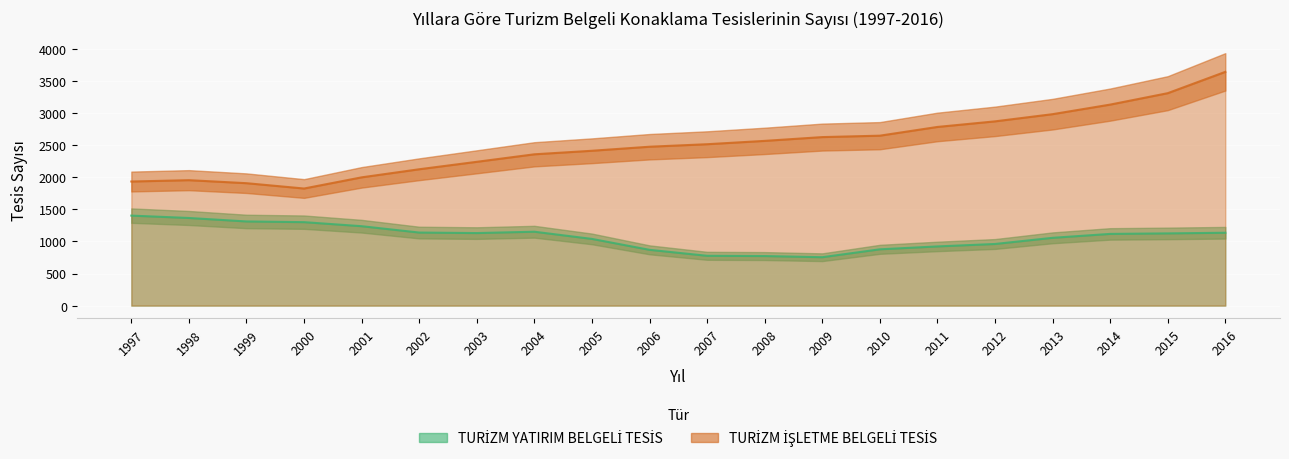

What is the difference between the maximum and minimum values in the TURİZM YATIRIM BELGELİ TESİS series?

648